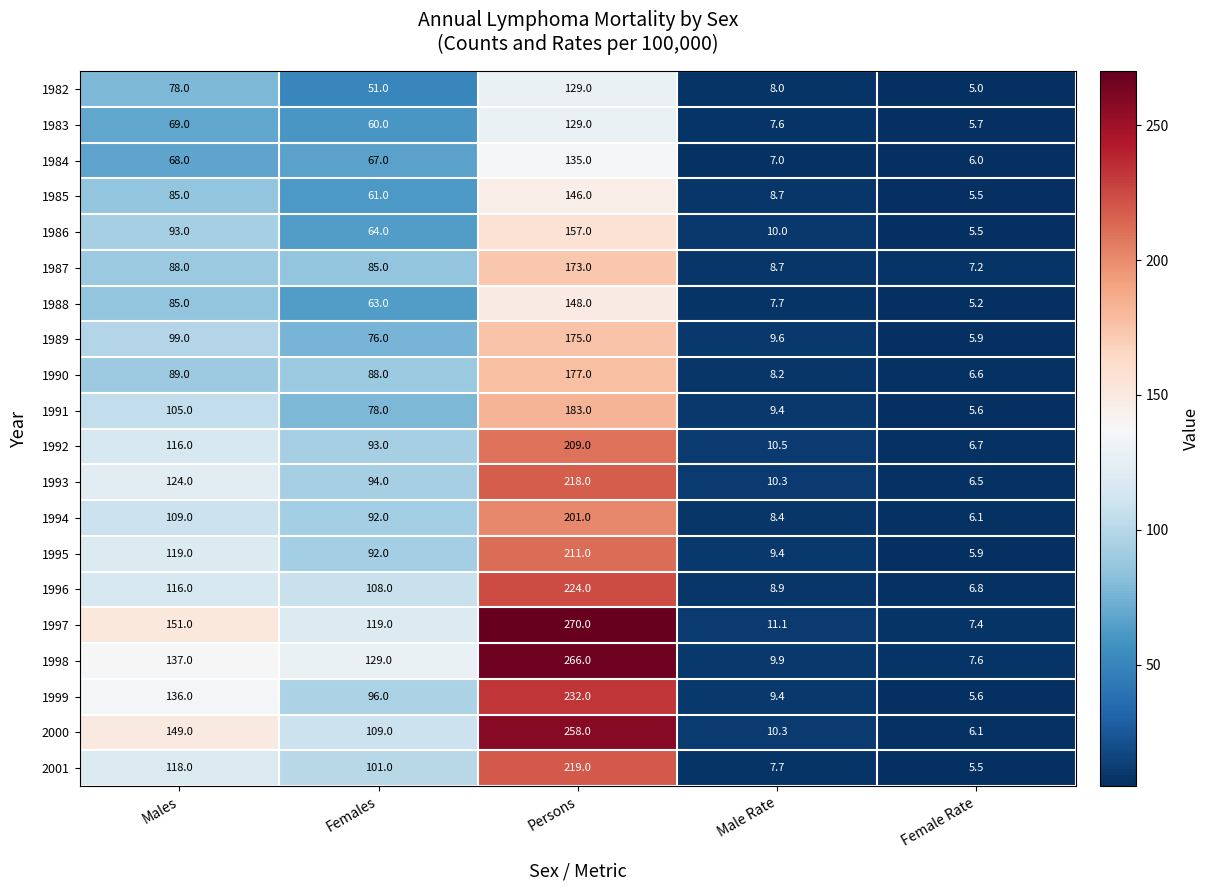

Is it true that 1991 equals 5.6 at Female Rate?

True